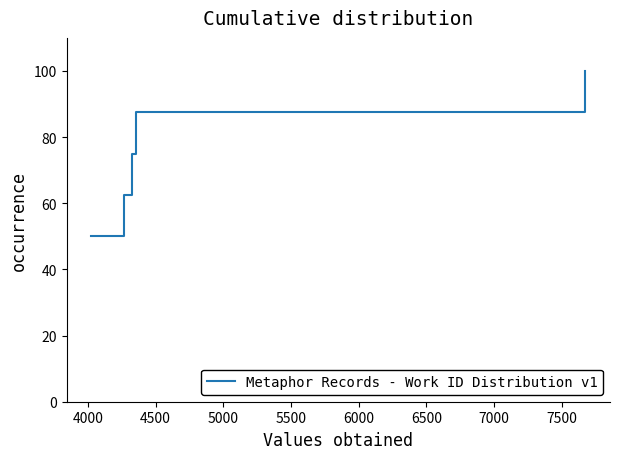

True or false: there are more than 2 points higher than both neighbors.

False